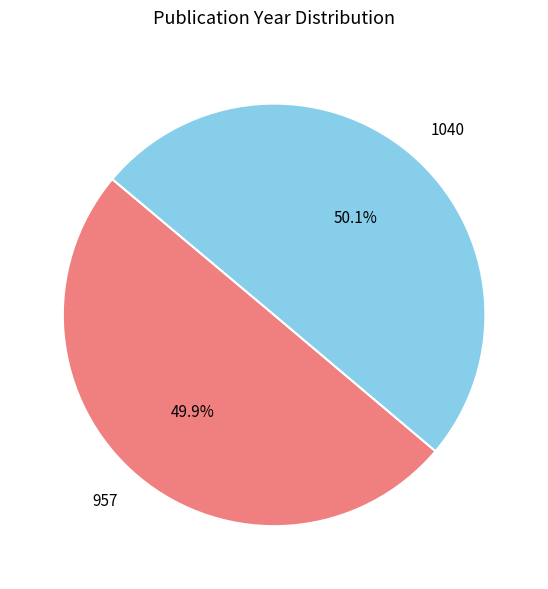

Is there a majority slice in this chart?

Yes